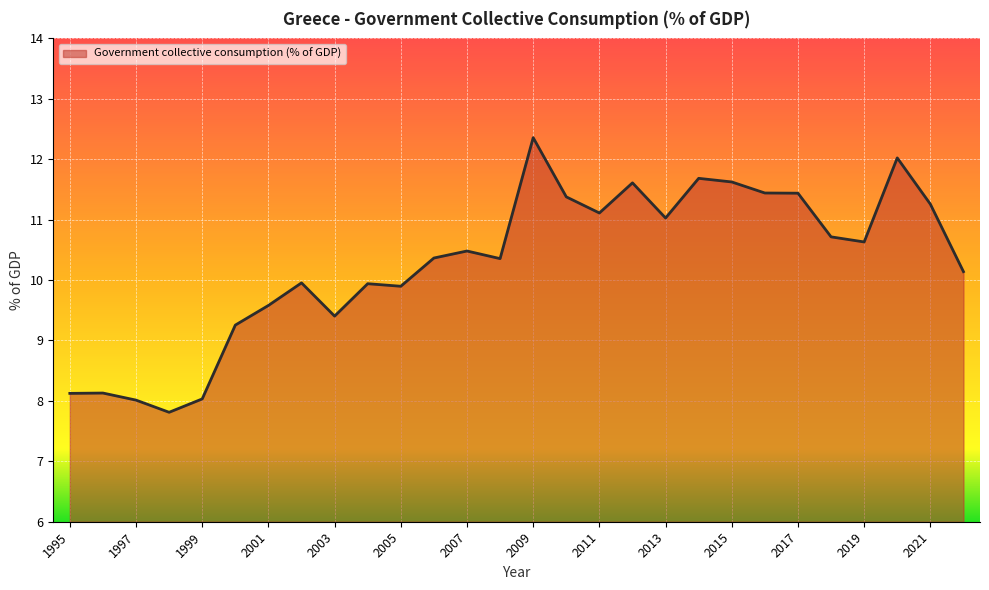

How many lines are shown in the chart?

1